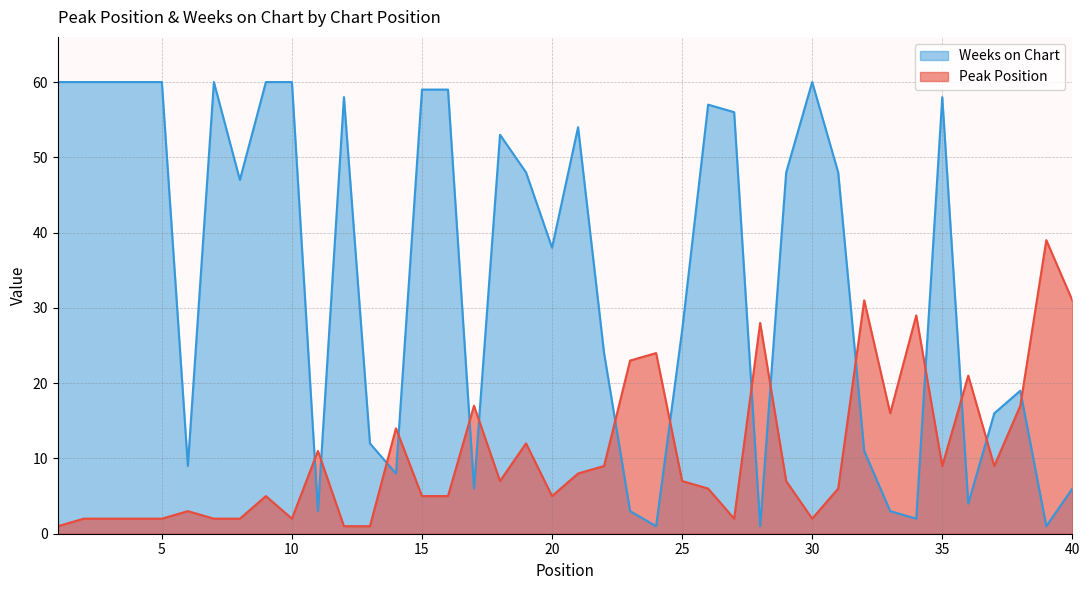

List the series in order of their overall mean, lowest first.

Peak Position, Weeks on Chart